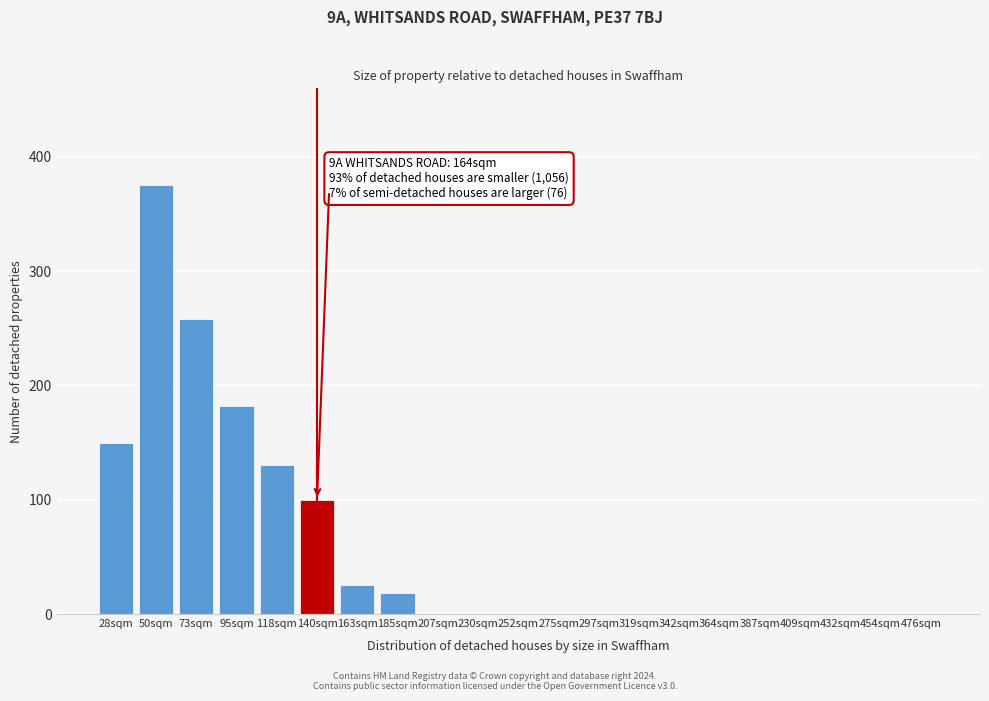

Reading left to right, extract all data points from this chart.

28sqm=150	50sqm=375	73sqm=258	95sqm=182	118sqm=130	140sqm=100	163sqm=25	185sqm=18	207sqm=0	230sqm=0	252sqm=0	275sqm=0	297sqm=0	319sqm=0	342sqm=0	364sqm=0	387sqm=0	409sqm=0	432sqm=0	454sqm=0	476sqm=0